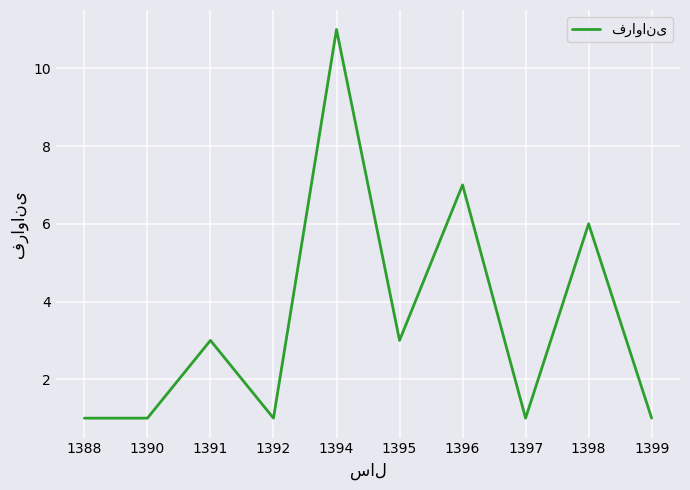

Which category has the highest value across all series?

1394